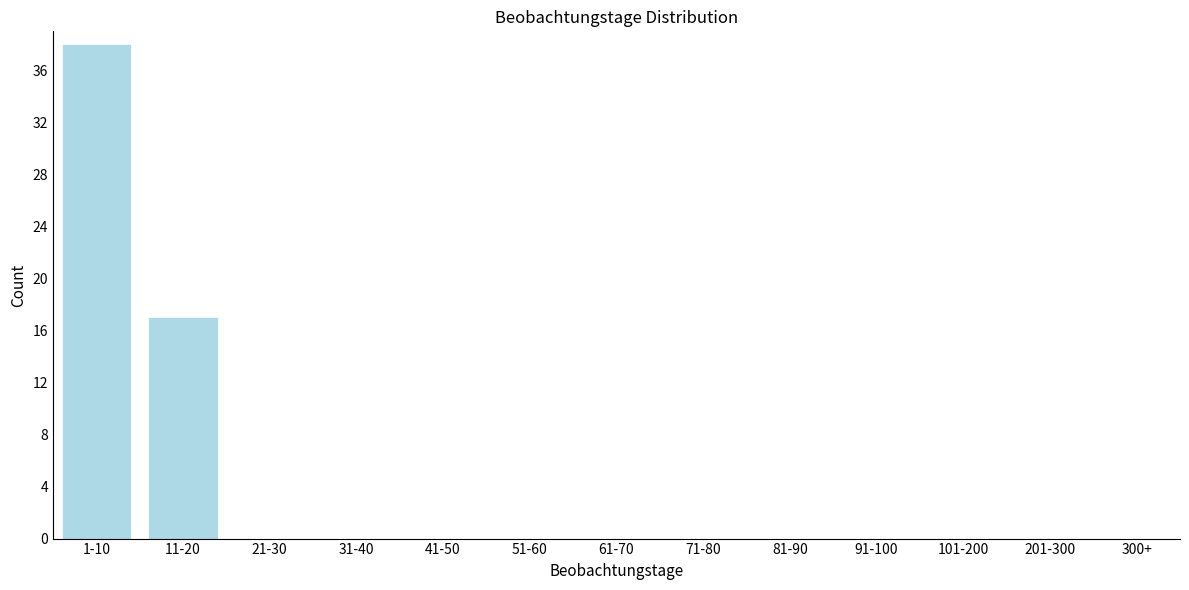

Reading right to left, what are all the values shown in this chart?

300+=0	201-300=0	101-200=0	91-100=0	81-90=0	71-80=0	61-70=0	51-60=0	41-50=0	31-40=0	21-30=0	11-20=17	1-10=38